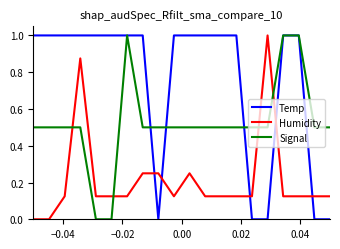

What is the maximum value for Humidity?

1.0